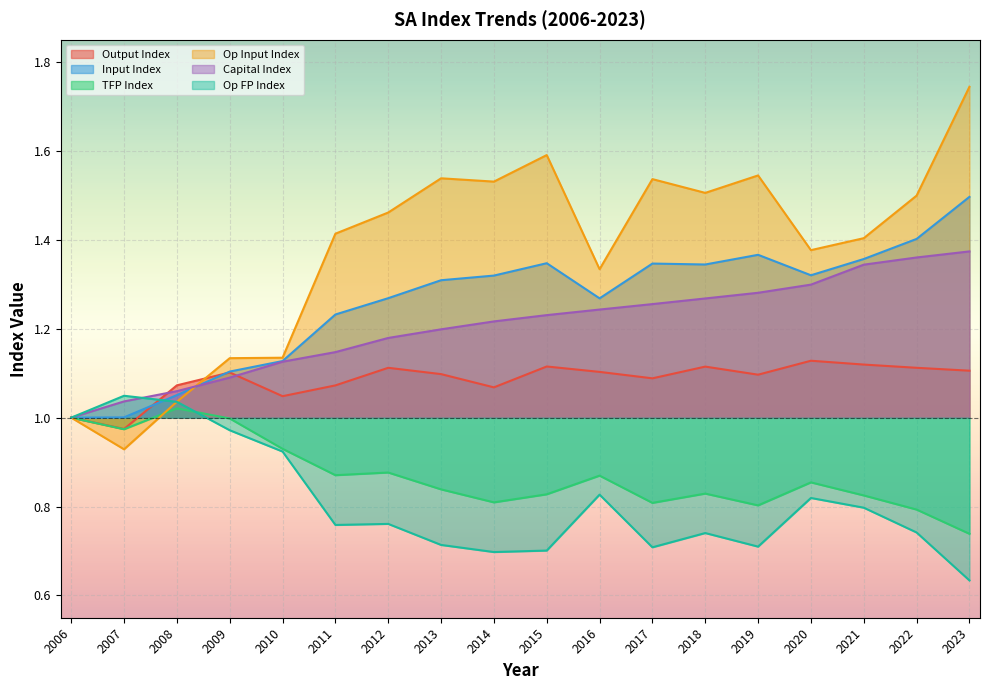

Reading left to right, transcribe all the data shown in this chart.

outx: 1.0	1.0	1.1	1.1	1.0	1.1	1.1	1.1	1.1	1.1	1.1	1.1	1.1	1.1	1.1	1.1	1.1	1.1
inx: 1.0	1.0	1.1	1.1	1.1	1.2	1.3	1.3	1.3	1.3	1.3	1.3	1.3	1.4	1.3	1.4	1.4	1.5
tfpx: 1.0	1.0	1.0	1.0	0.9	0.9	0.9	0.8	0.8	0.8	0.9	0.8	0.8	0.8	0.9	0.8	0.8	0.7
opinx: 1.0	0.9	1.0	1.1	1.1	1.4	1.5	1.5	1.5	1.6	1.3	1.5	1.5	1.5	1.4	1.4	1.5	1.7
kinx: 1.0	1.0	1.1	1.1	1.1	1.1	1.2	1.2	1.2	1.2	1.2	1.3	1.3	1.3	1.3	1.3	1.4	1.4
opfpx: 1.0	1.0	1.0	1.0	0.9	0.8	0.8	0.7	0.7	0.7	0.8	0.7	0.7	0.7	0.8	0.8	0.7	0.6